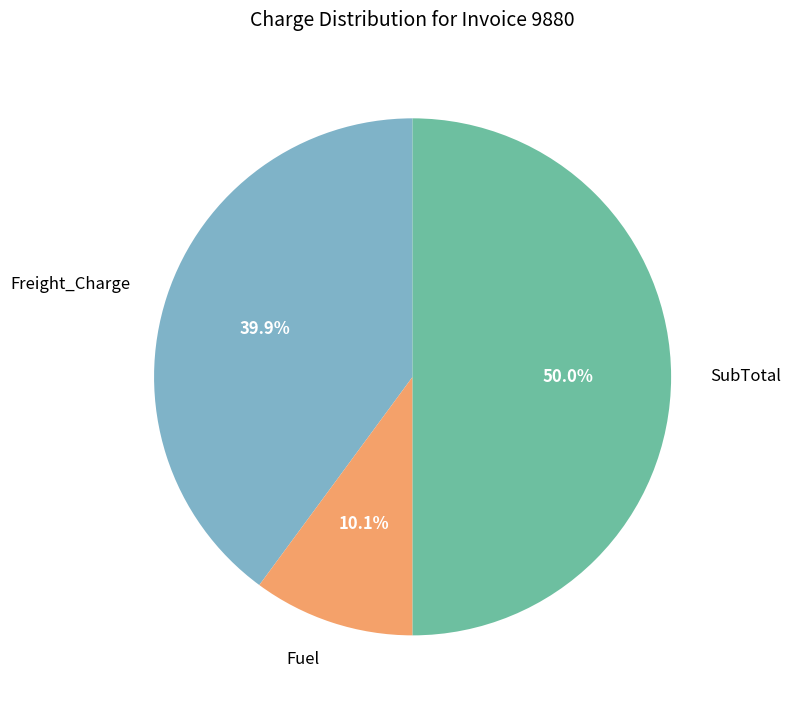

The Freight_Charge slice represents 48% of the pie. True or false?

False